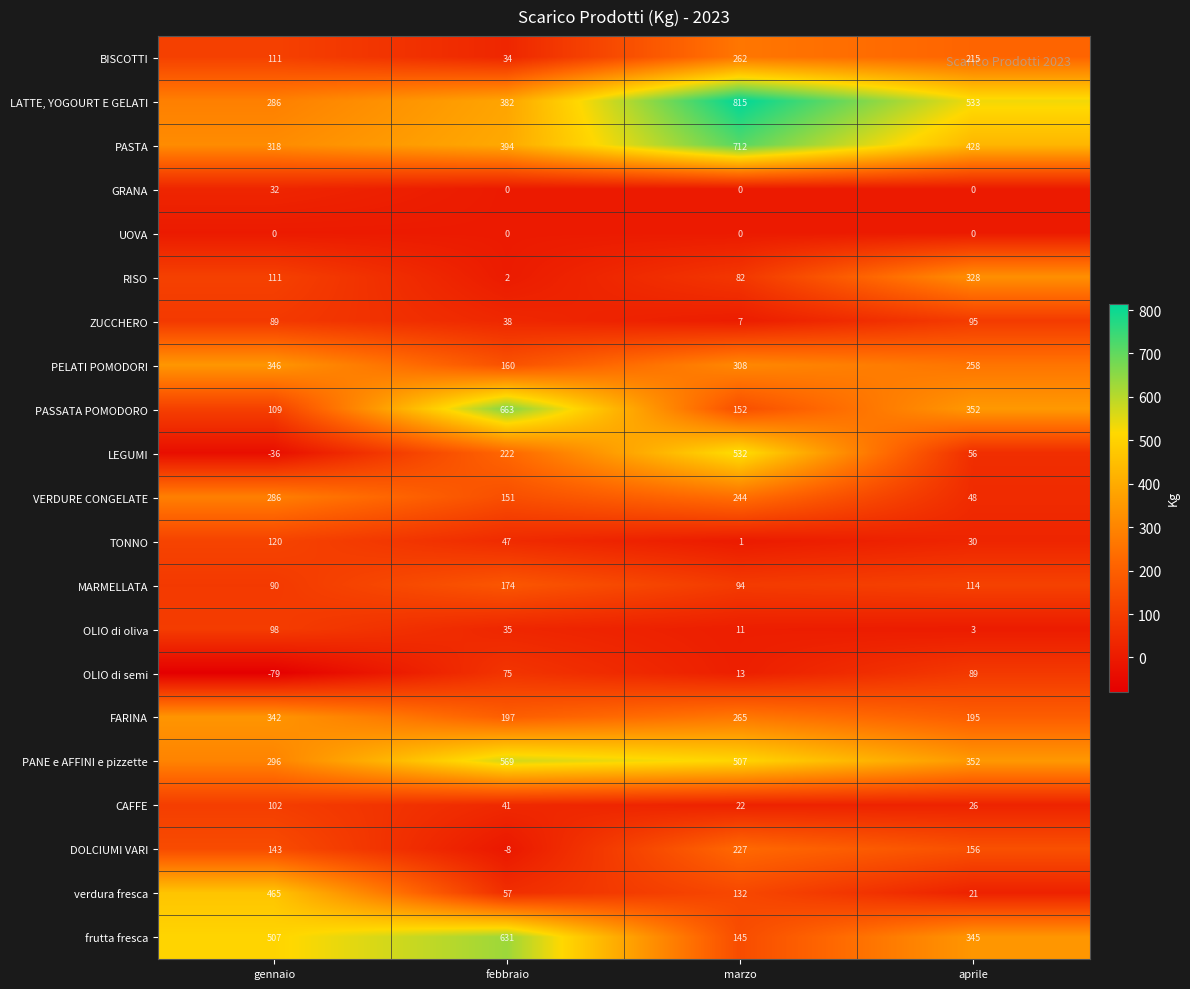

Which series has the widest spread of values?

LEGUMI